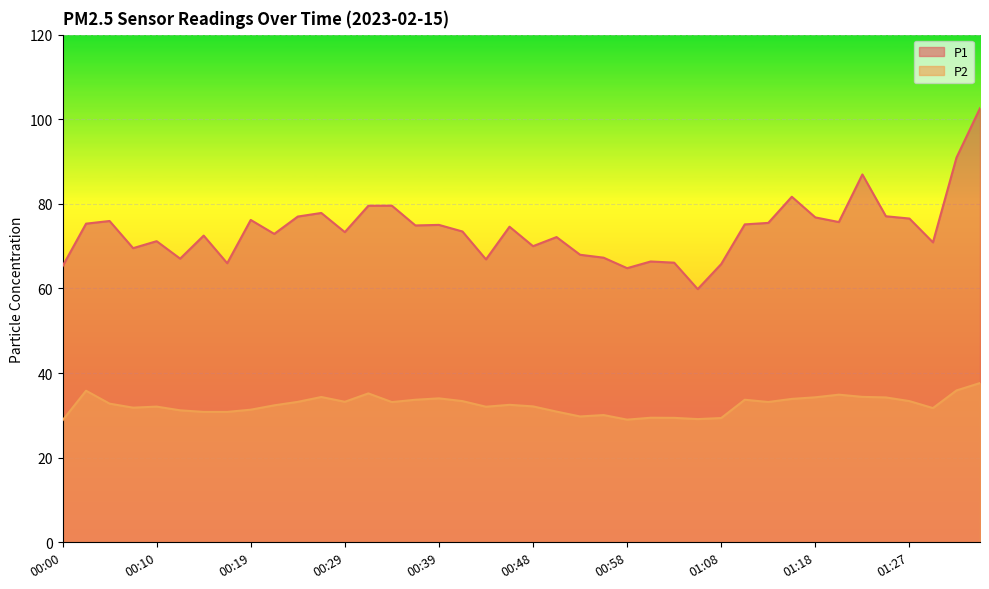

At which label is P2 closest to 33?

00:34